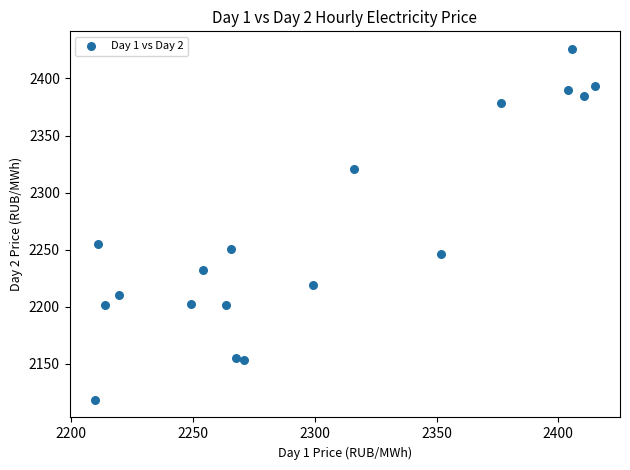

What is the range of Y values (max minus min)?

307.5